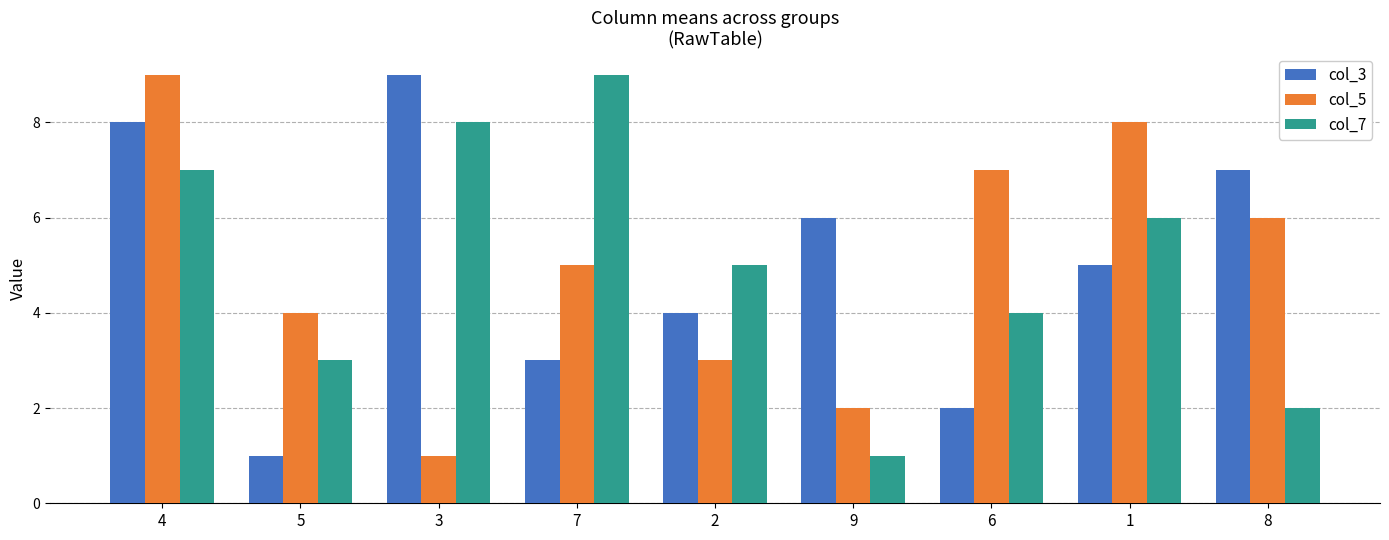

What is the difference between the second highest and second lowest values in the col_7 series?

6